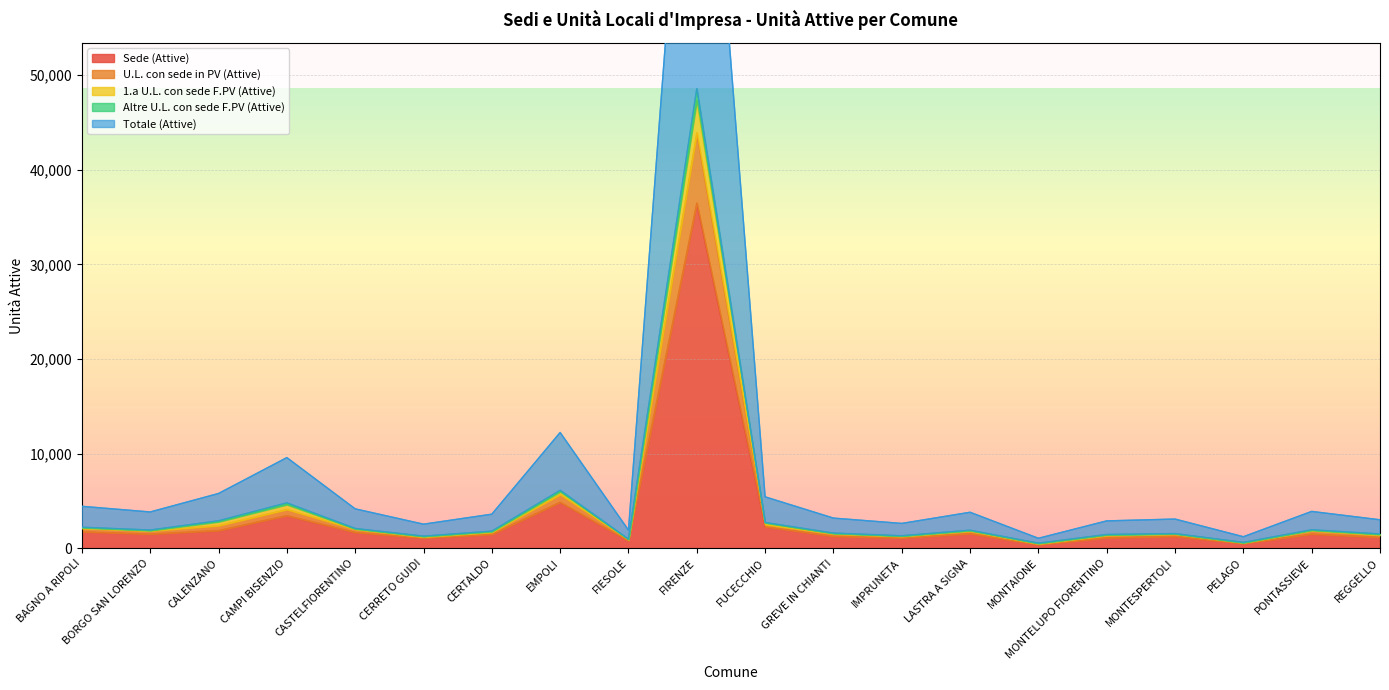

The value of Sede (Attive) at IMPRUNETA is 1074. True or false?

True